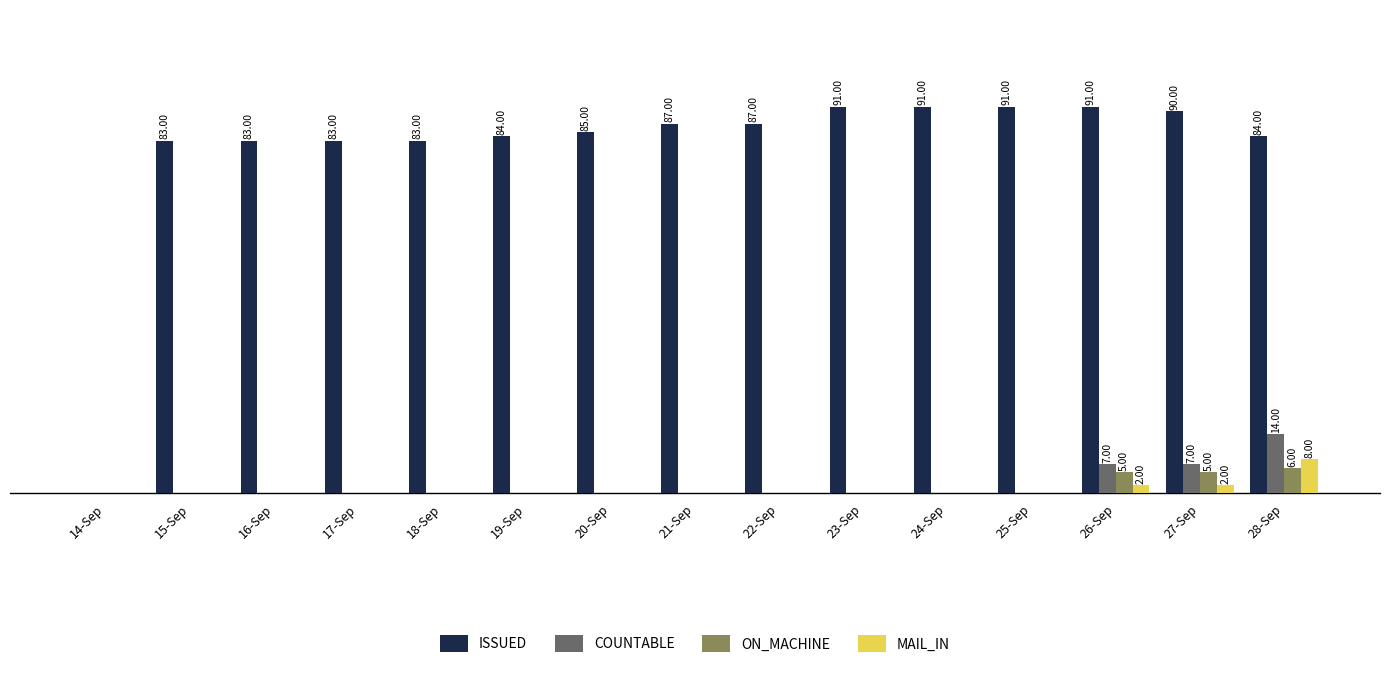

Reading left to right, what are all the values shown in this chart?

ISSUED: 14-Sep=0	15-Sep=83	16-Sep=83	17-Sep=83	18-Sep=83	19-Sep=84	20-Sep=85	21-Sep=87	22-Sep=87	23-Sep=91	24-Sep=91	25-Sep=91	26-Sep=91	27-Sep=90	28-Sep=84
COUNTABLE: 14-Sep=0	15-Sep=0	16-Sep=0	17-Sep=0	18-Sep=0	19-Sep=0	20-Sep=0	21-Sep=0	22-Sep=0	23-Sep=0	24-Sep=0	25-Sep=0	26-Sep=7	27-Sep=7	28-Sep=14
ON_MACHINE: 14-Sep=0	15-Sep=0	16-Sep=0	17-Sep=0	18-Sep=0	19-Sep=0	20-Sep=0	21-Sep=0	22-Sep=0	23-Sep=0	24-Sep=0	25-Sep=0	26-Sep=5	27-Sep=5	28-Sep=6
MAIL_IN: 14-Sep=0	15-Sep=0	16-Sep=0	17-Sep=0	18-Sep=0	19-Sep=0	20-Sep=0	21-Sep=0	22-Sep=0	23-Sep=0	24-Sep=0	25-Sep=0	26-Sep=2	27-Sep=2	28-Sep=8